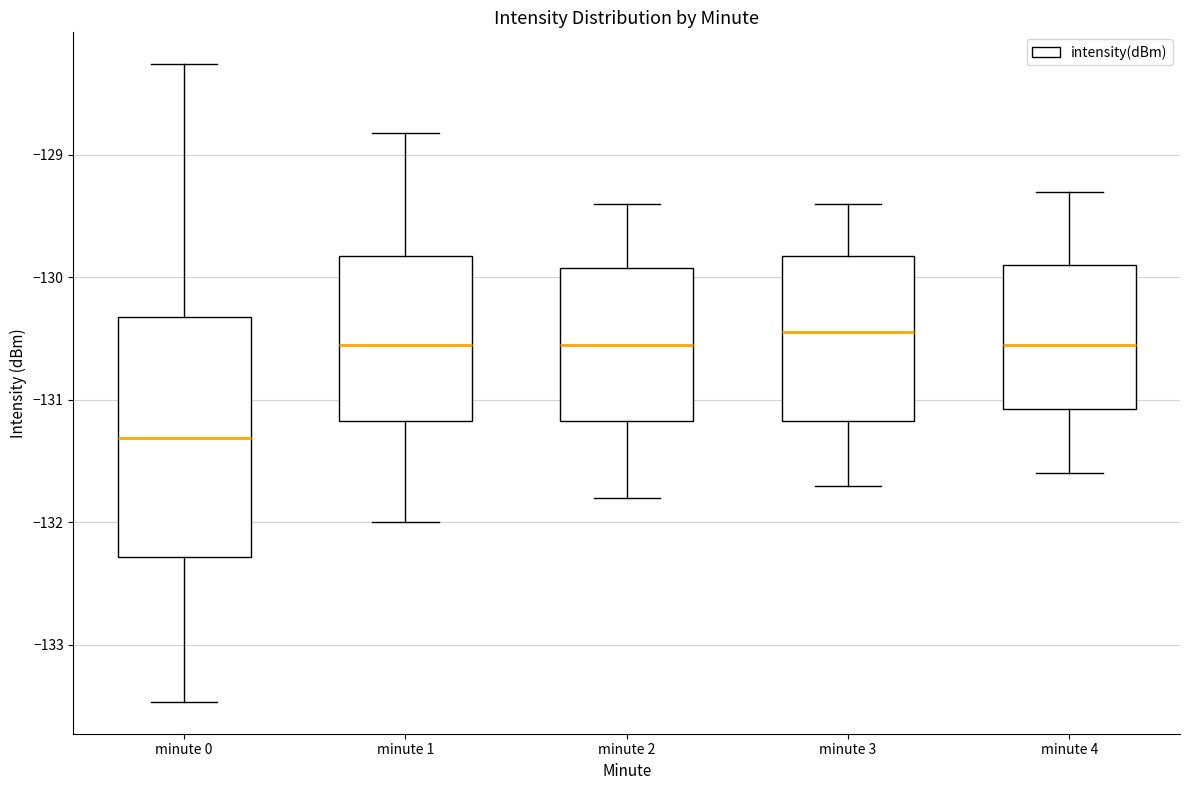

Where does the upper whisker of the box for minute 3 end on the y-axis? The values are not printed on the chart, so give them approximately, as read against the axis.

-129.4